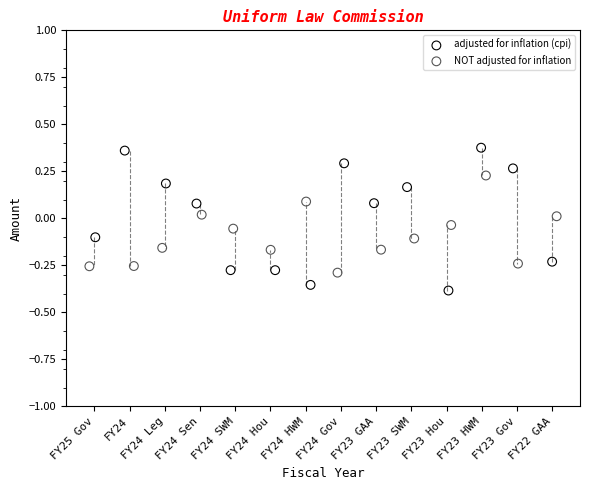

Which series has the largest Y range (max minus min)?

adjusted for inflation (cpi)